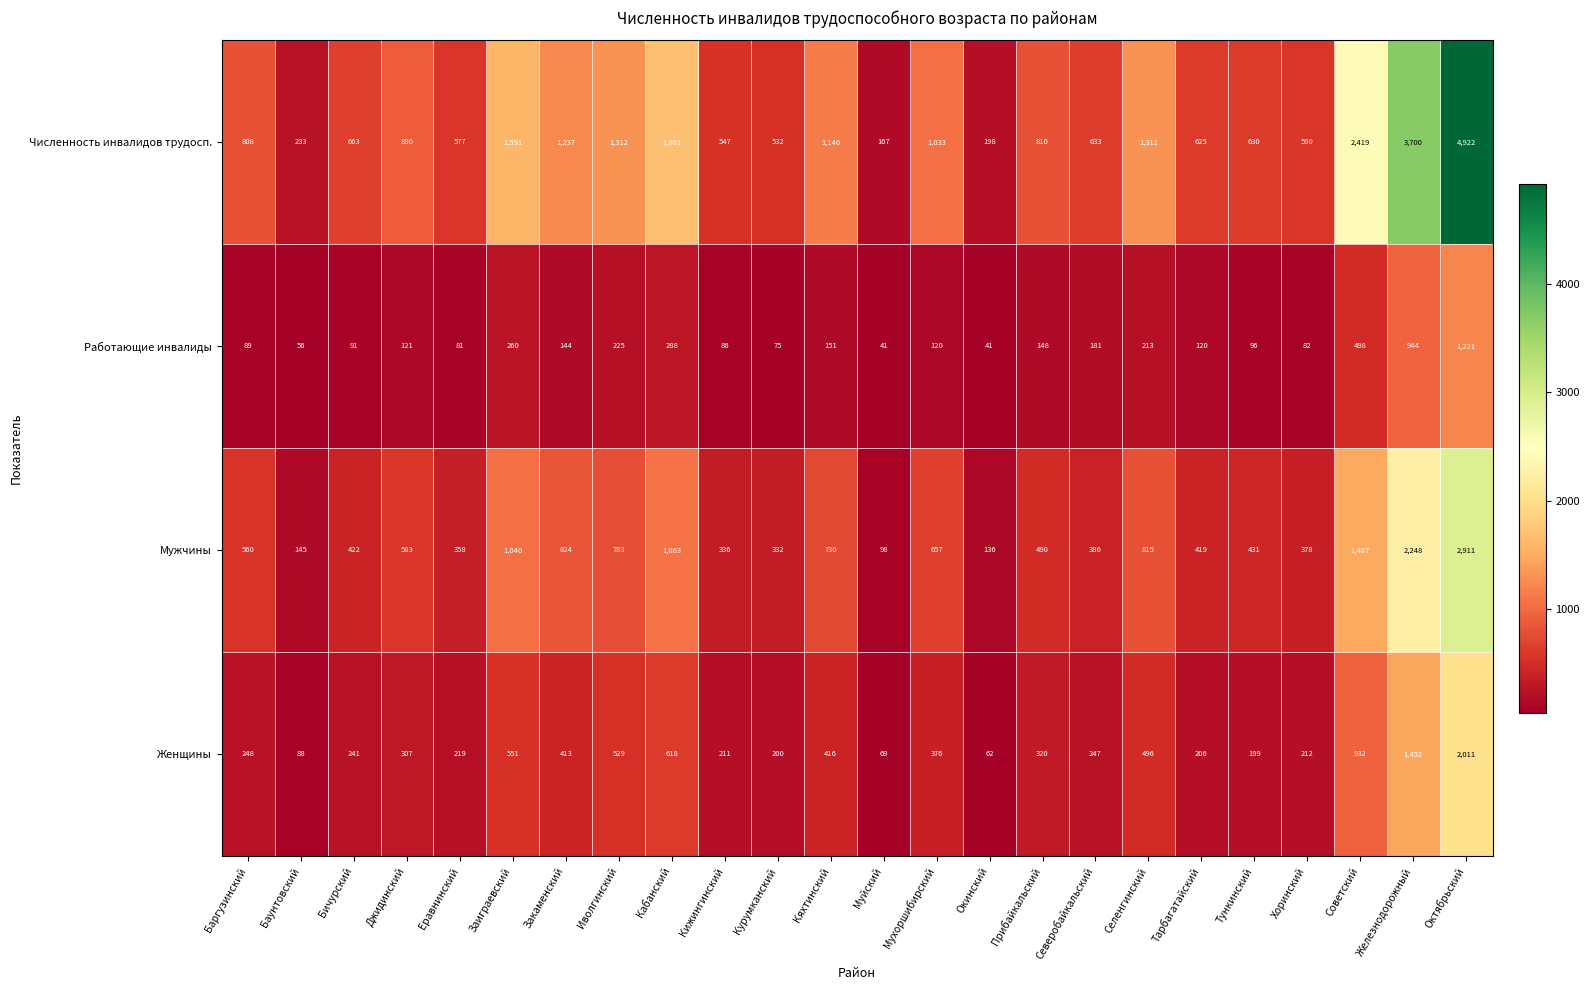

At which category is the sum across all series the highest?

Октябрьский